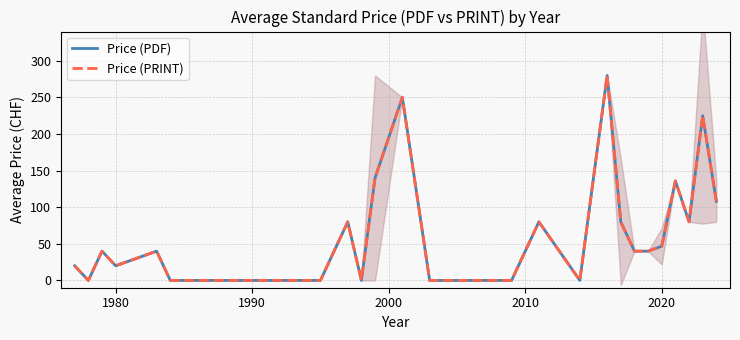

What is the sum of all Price (PRINT) values?

1705.7